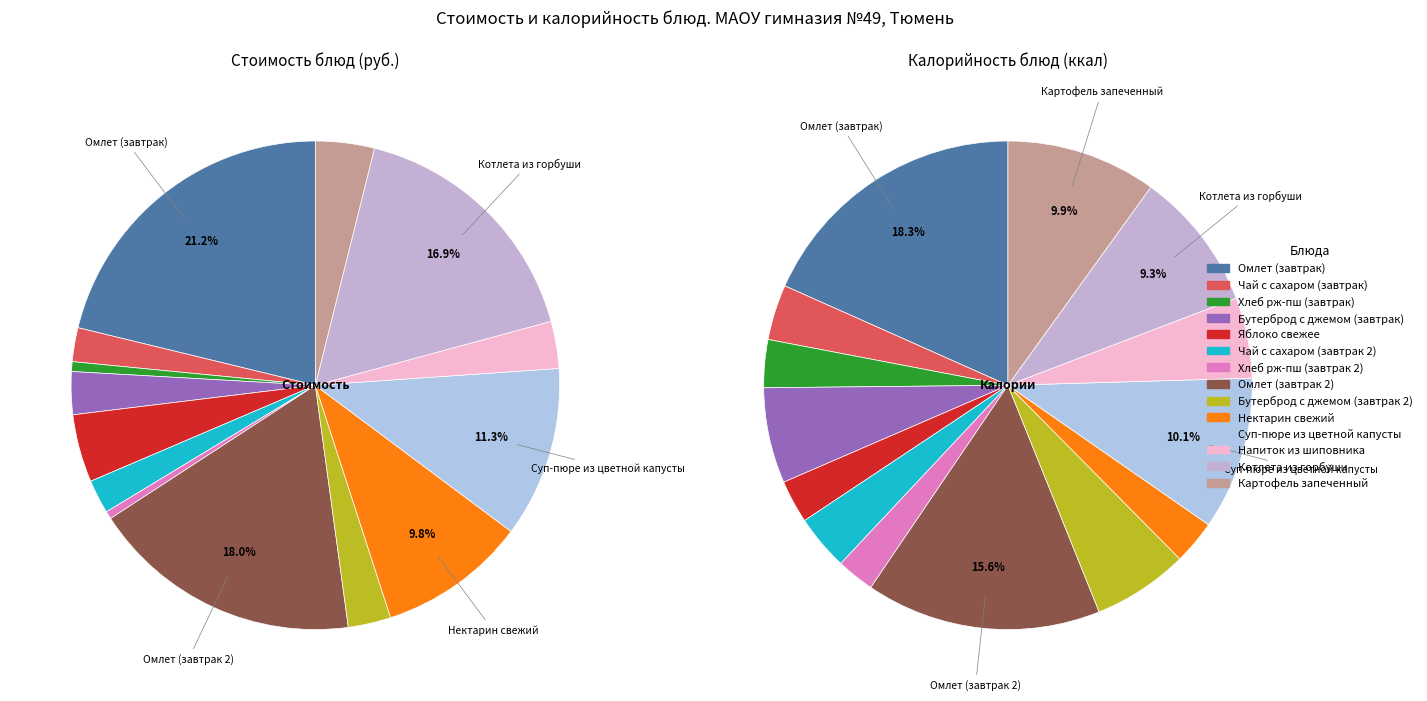

Is there a majority slice in this chart?

No